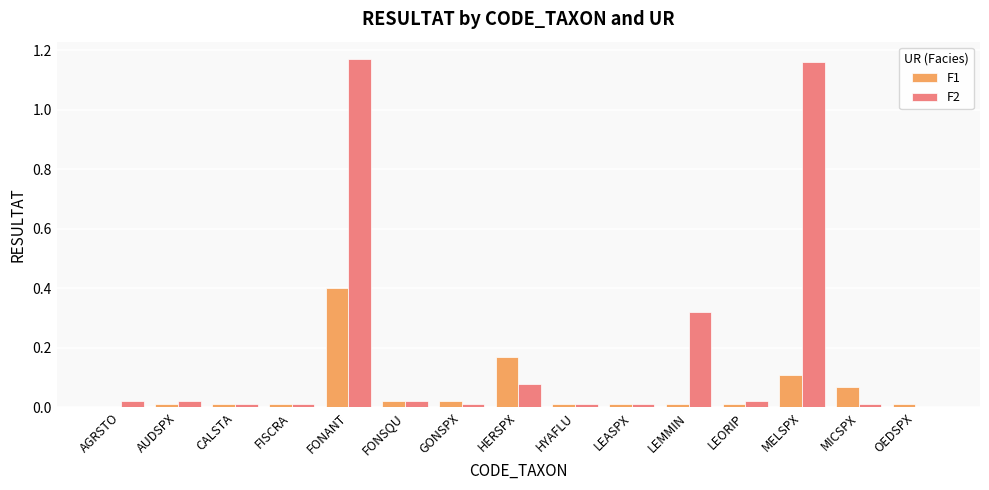

What is the total value across all series at FONANT?

1.6